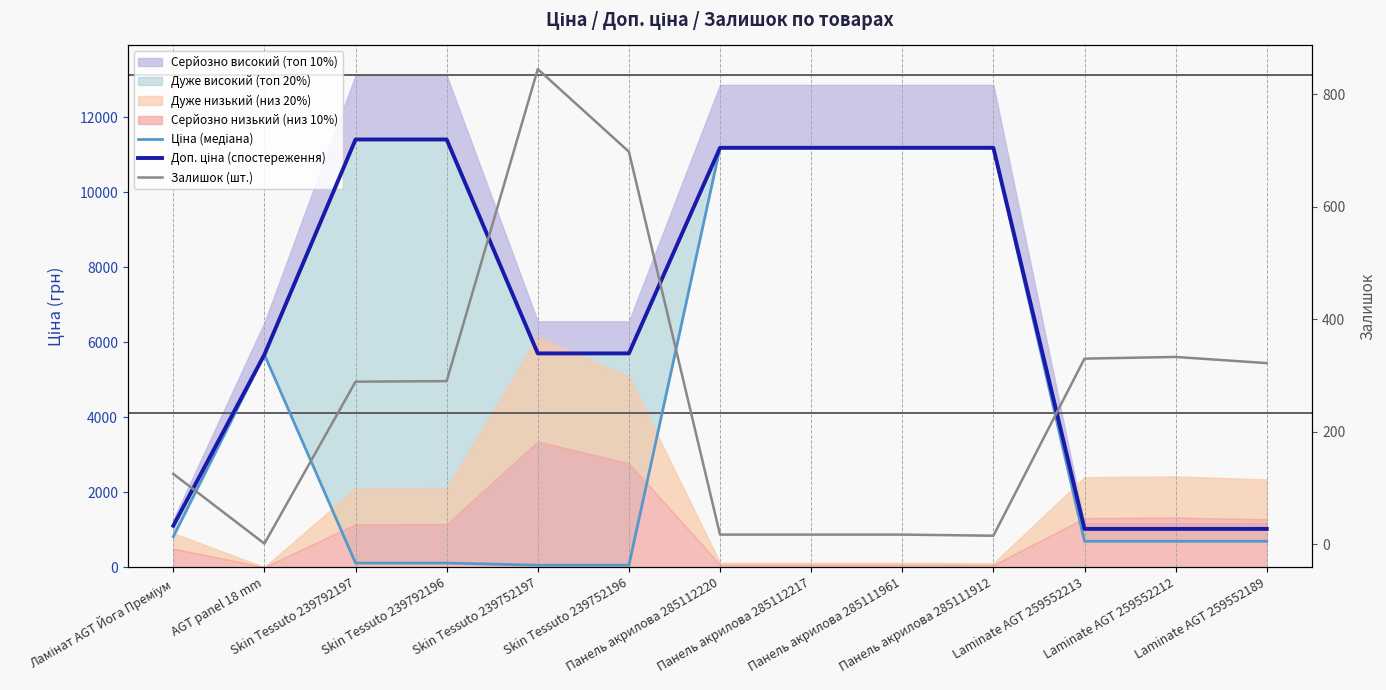

Which category has the lowest value across all series?

AGT panel 18 mm